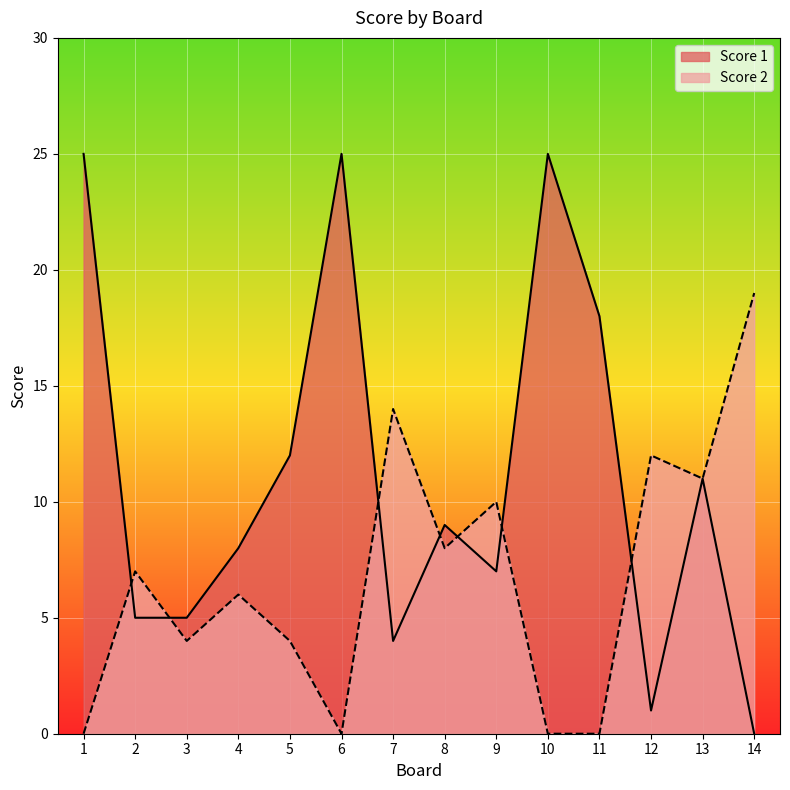

Is the value of Score 2 at 13 greater than the value of Score 1 at 14?

Yes